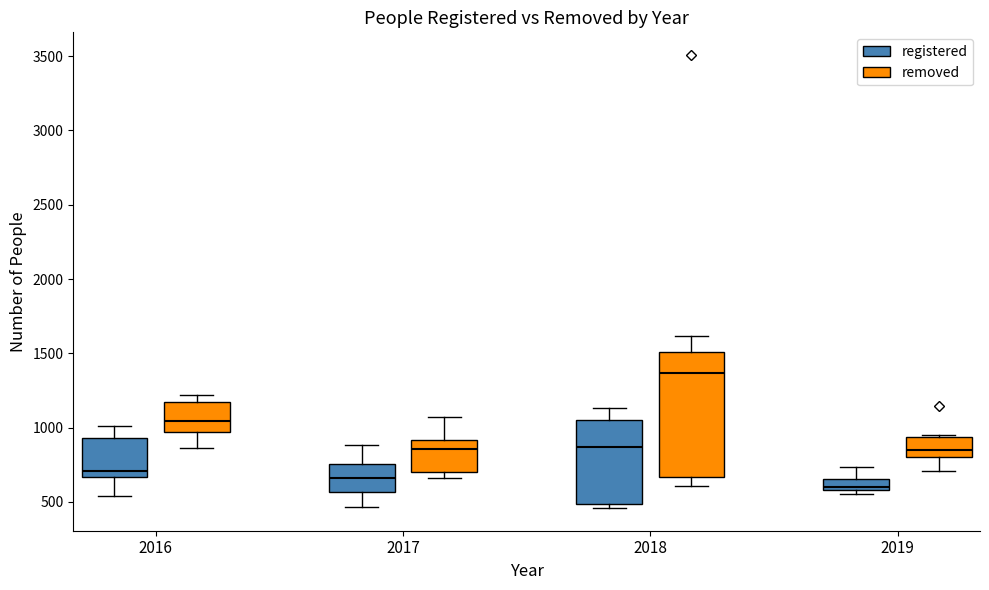

Where does the median line of the box for 2016 (removed) sit on the y-axis? The values are not printed on the chart, so give them approximately, as read against the axis.

1050